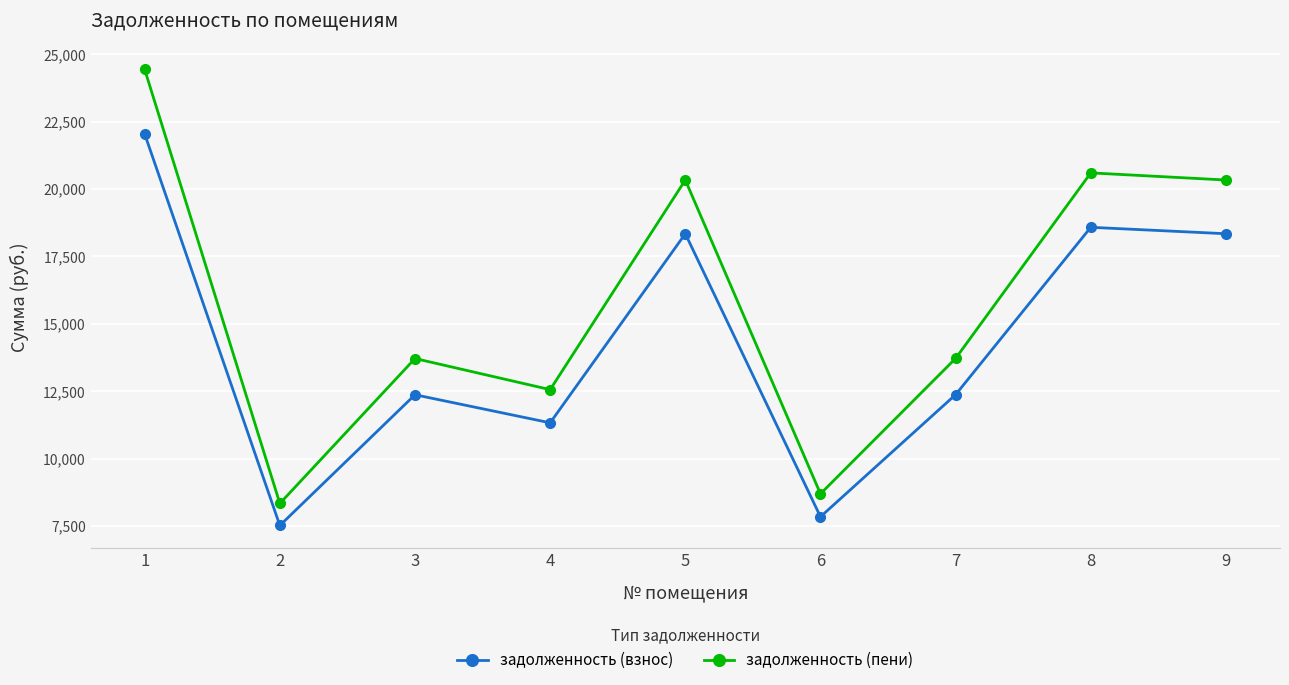

At how many categories does at least one series exceed 22120?

1